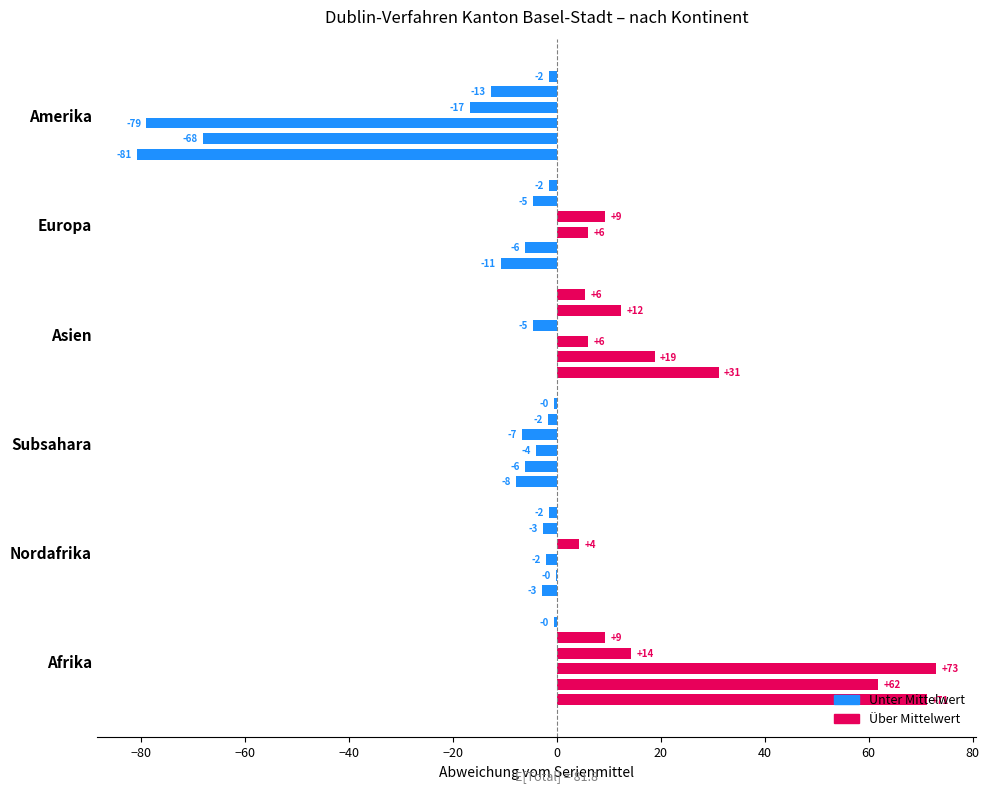

Are the bars horizontal?

Yes